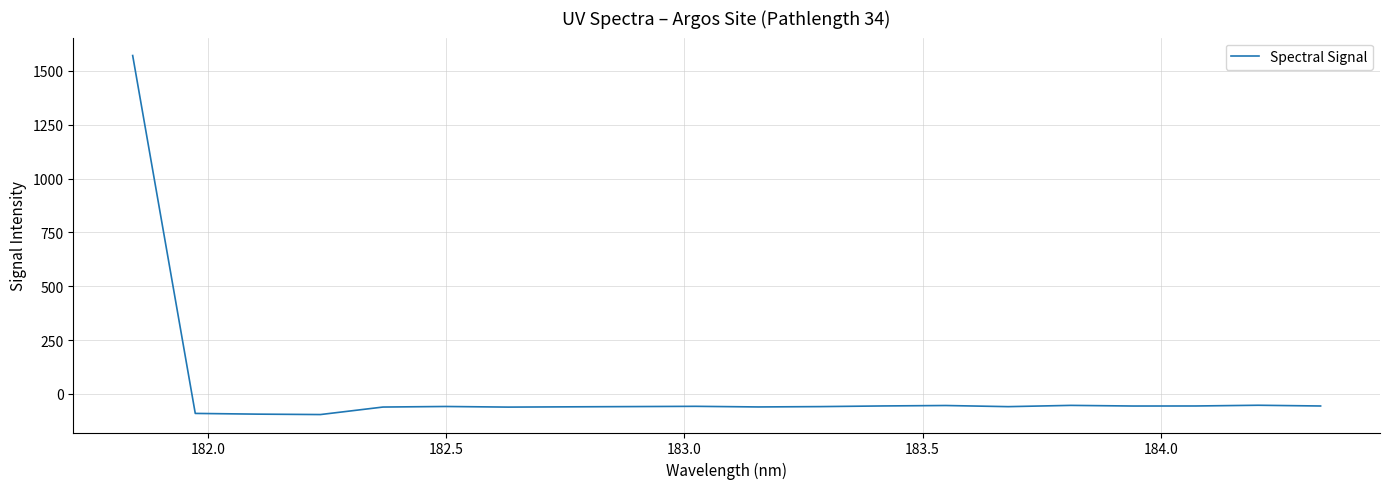

What is the difference between the maximum and minimum values?

1667.5